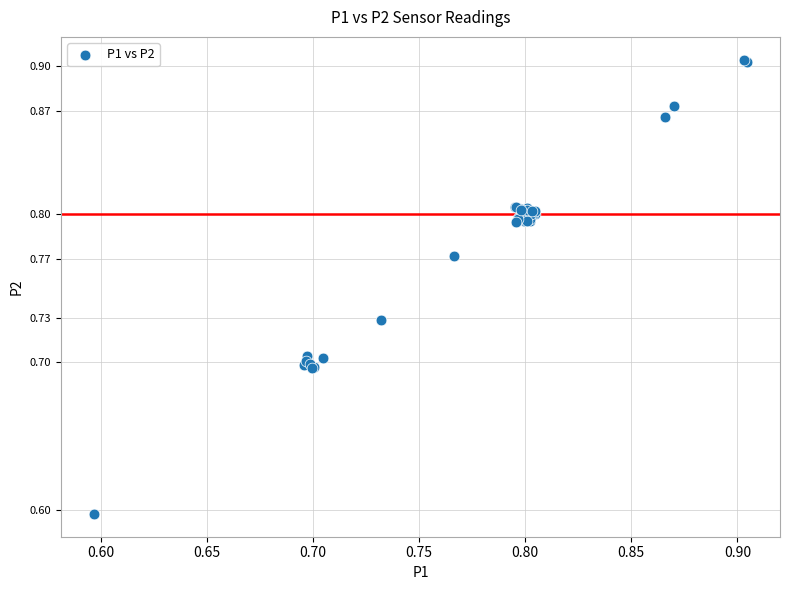

What Y value in the scatter plot is closest to 0?

0.6